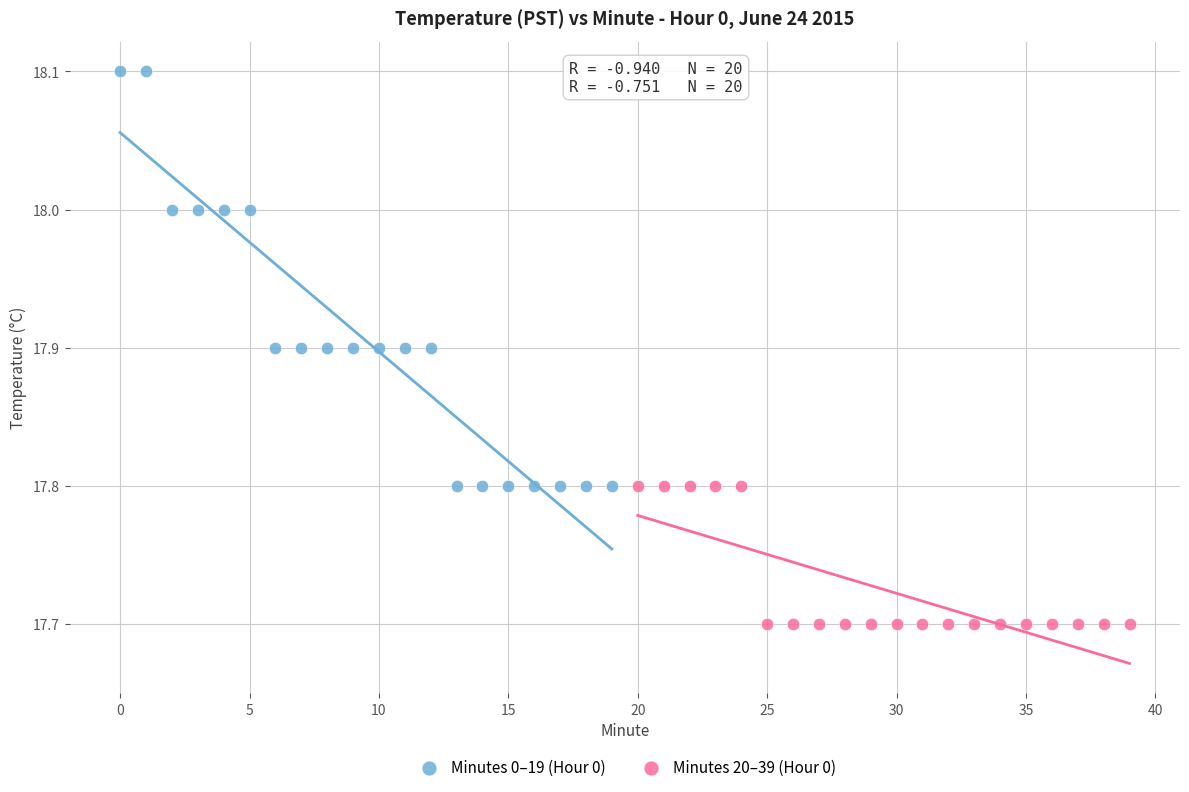

What are all the series names shown in the legend?

Minutes 0–19 (Hour 0), Minutes 20–39 (Hour 0)